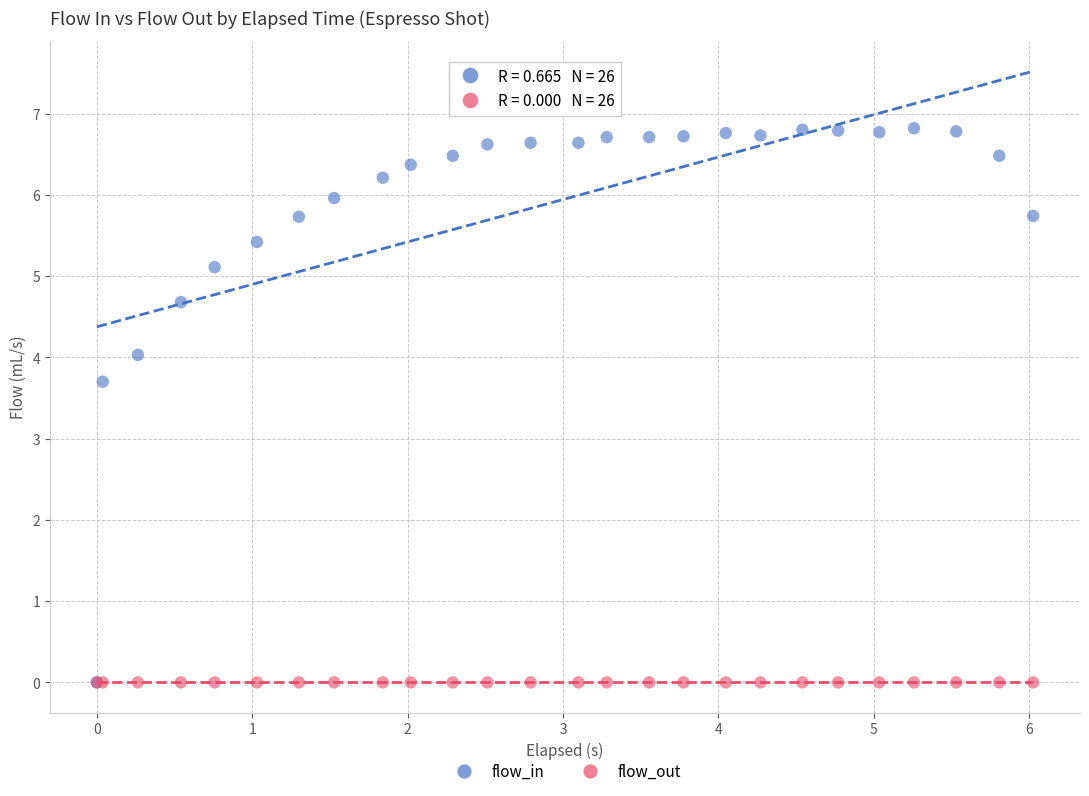

What are all the series names shown in the legend?

flow_in, flow_out